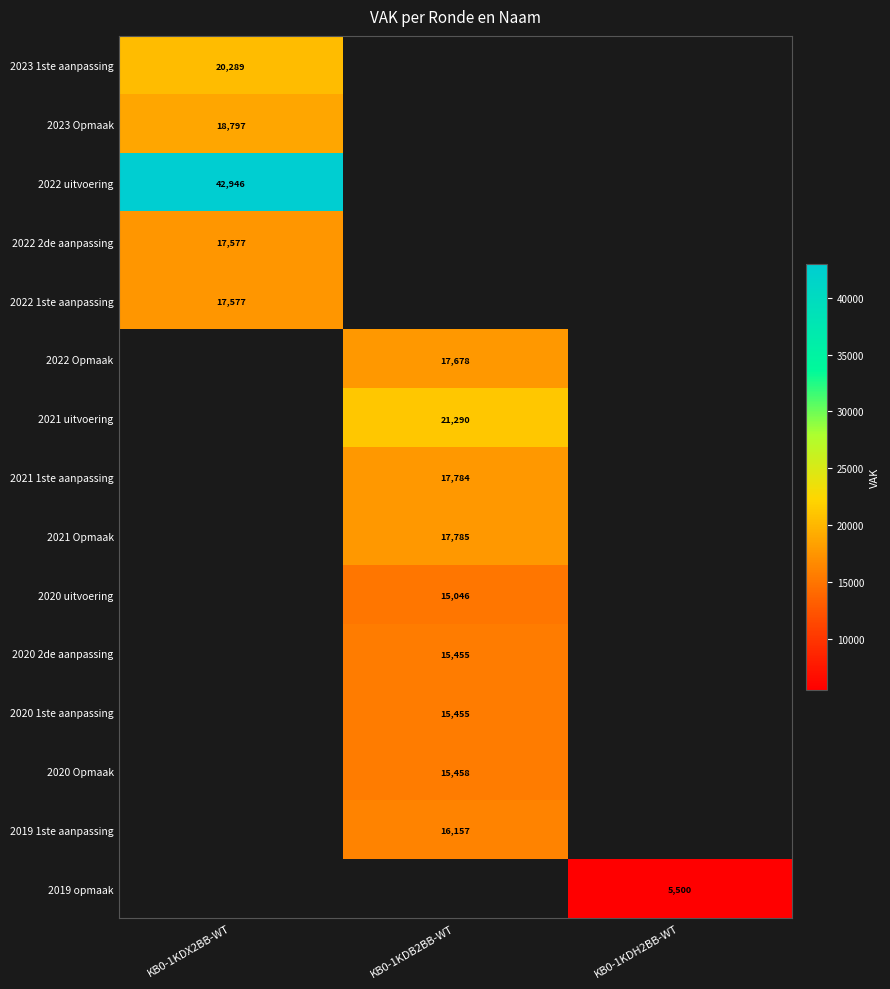

At how many categories does at least one series exceed 40851?

1